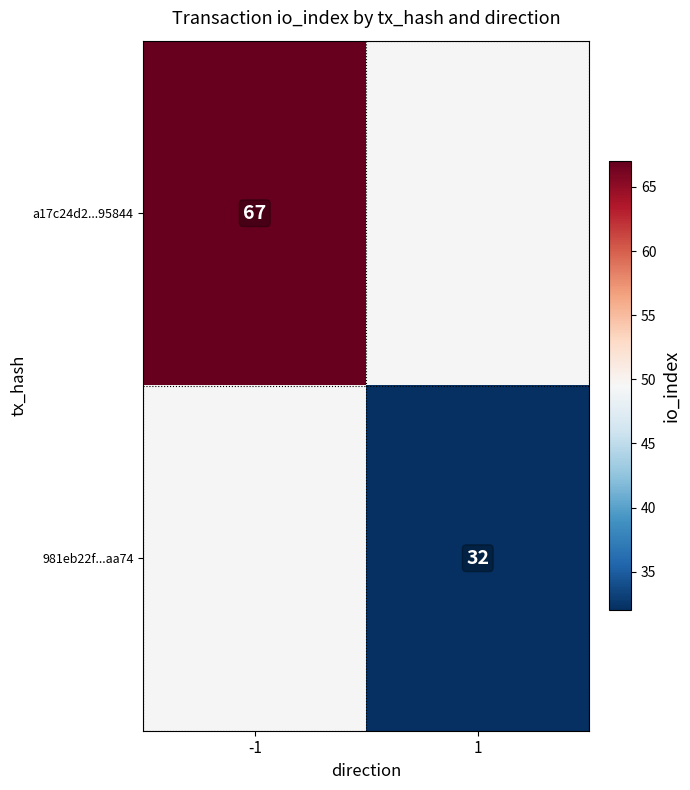

Is it true that a17c24d2...95844 equals 67 at -1?

True